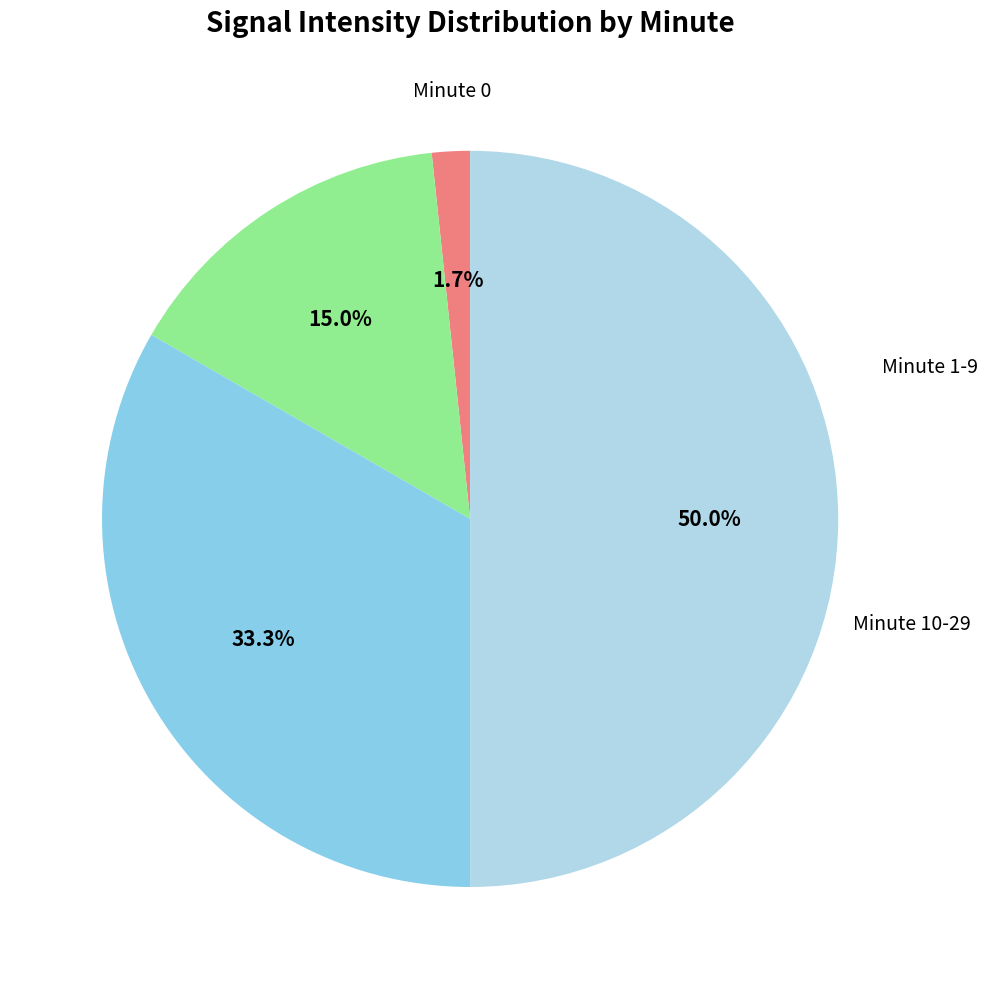

How many segments does this pie chart have?

4